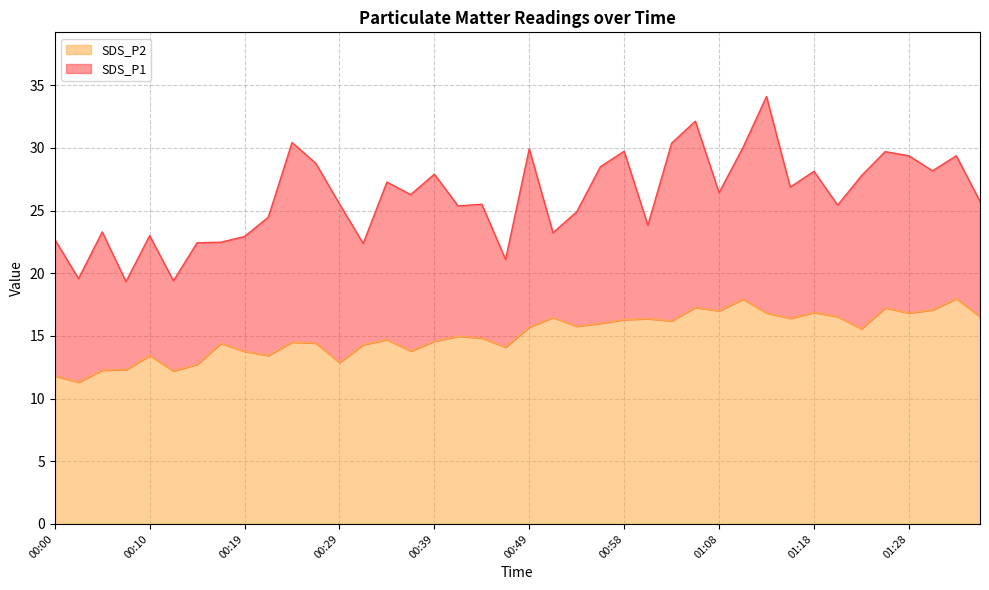

What is the difference between the second highest and minimum values in the SDS_P1 series?

12.8